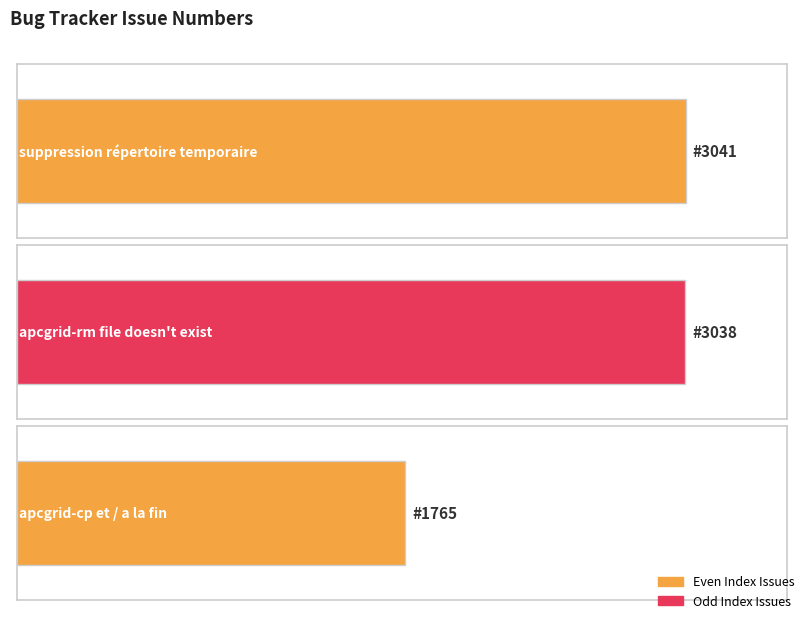

What is the value of the 3rd bar from the left?

1765